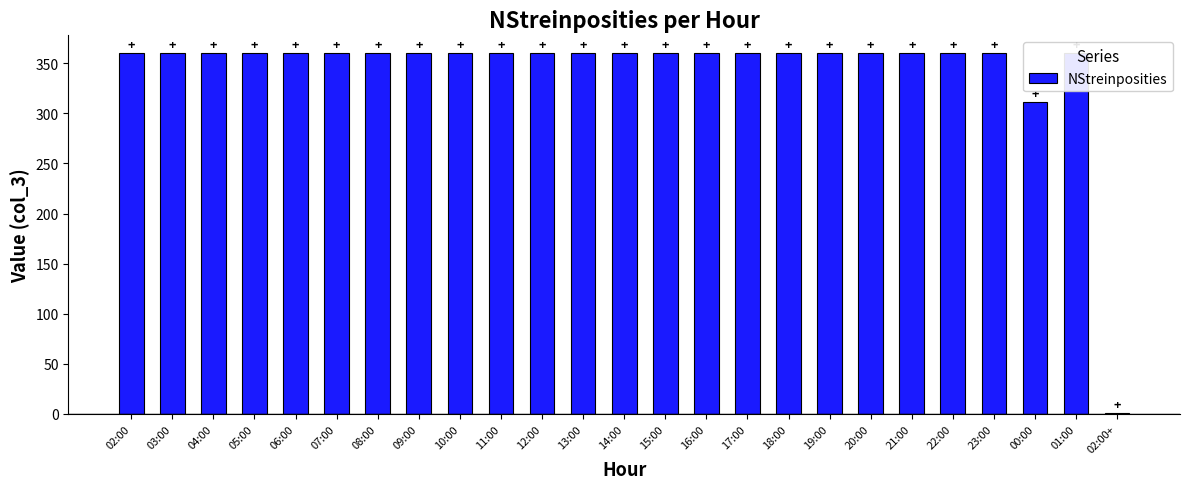

What position from the right is 05:00?

22